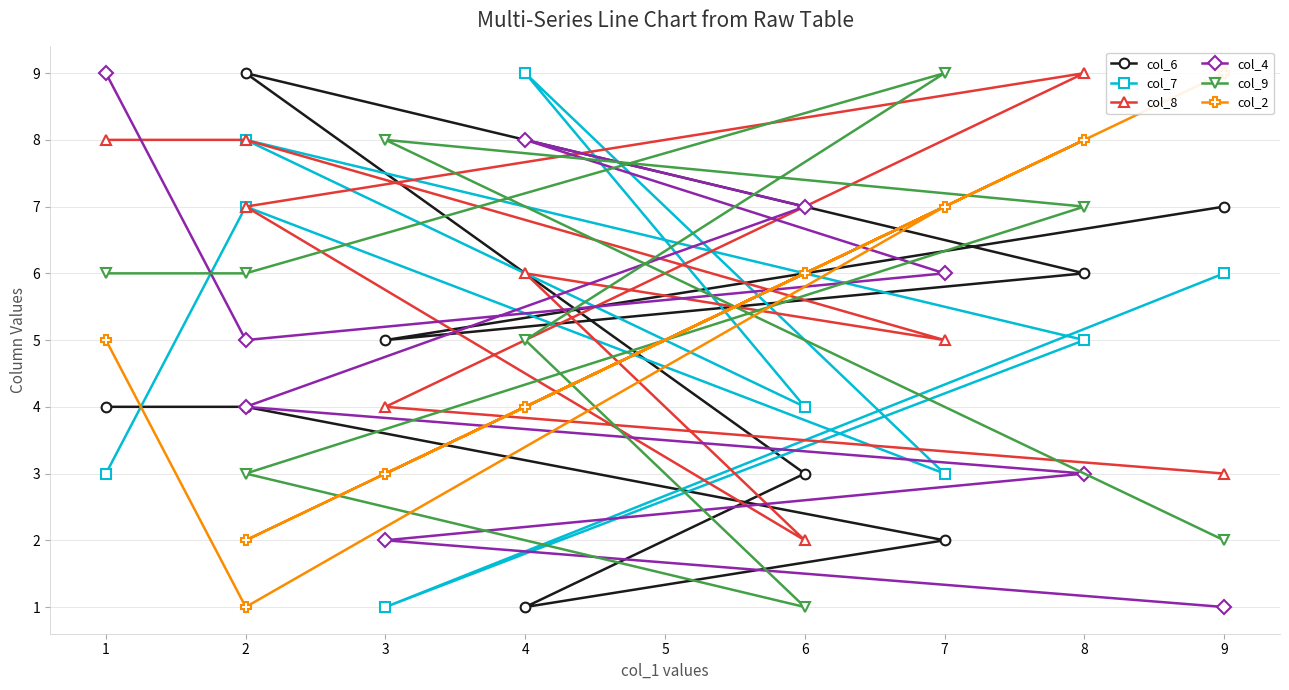

What is the value of the col_2 point at the 9th from the left?

9